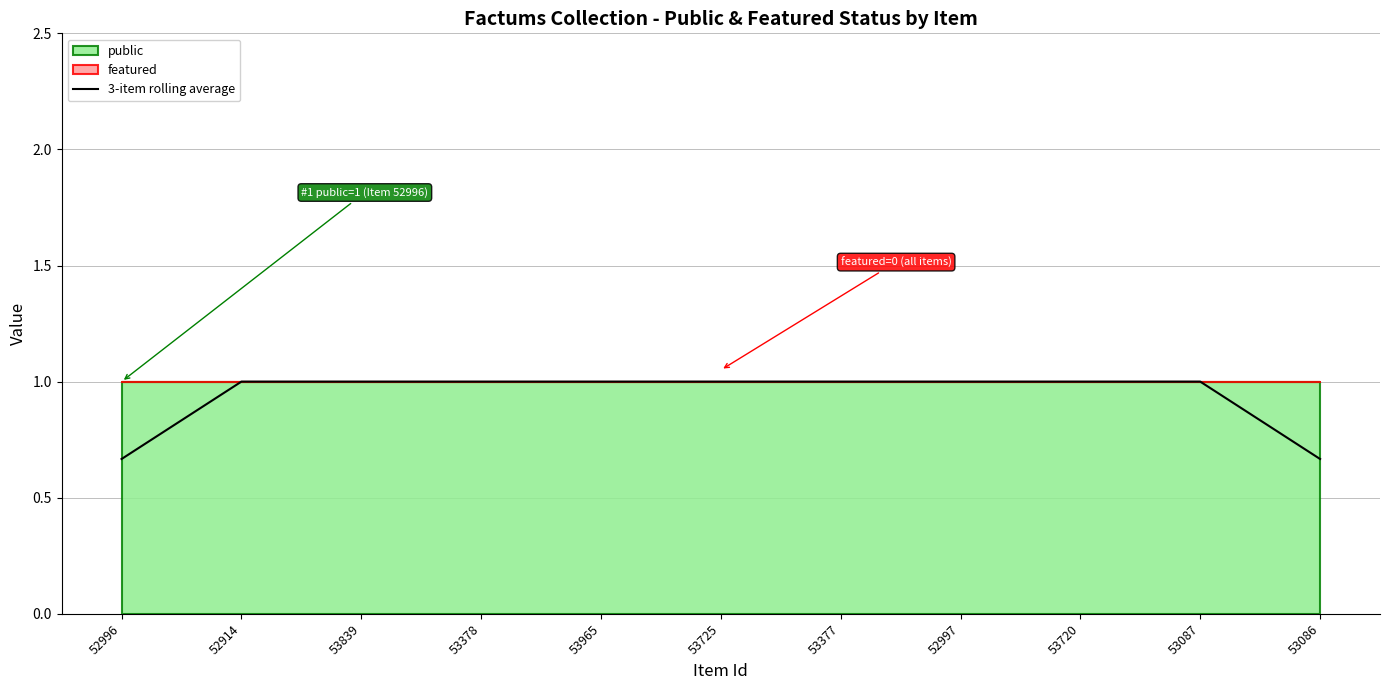

The chart shows a value of 1.0 at 53839. True or false?

True